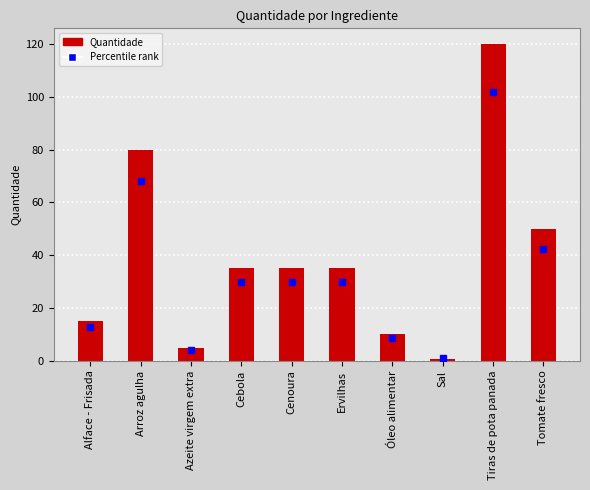

Where is the data nearest to the value 60?

Tomate fresco